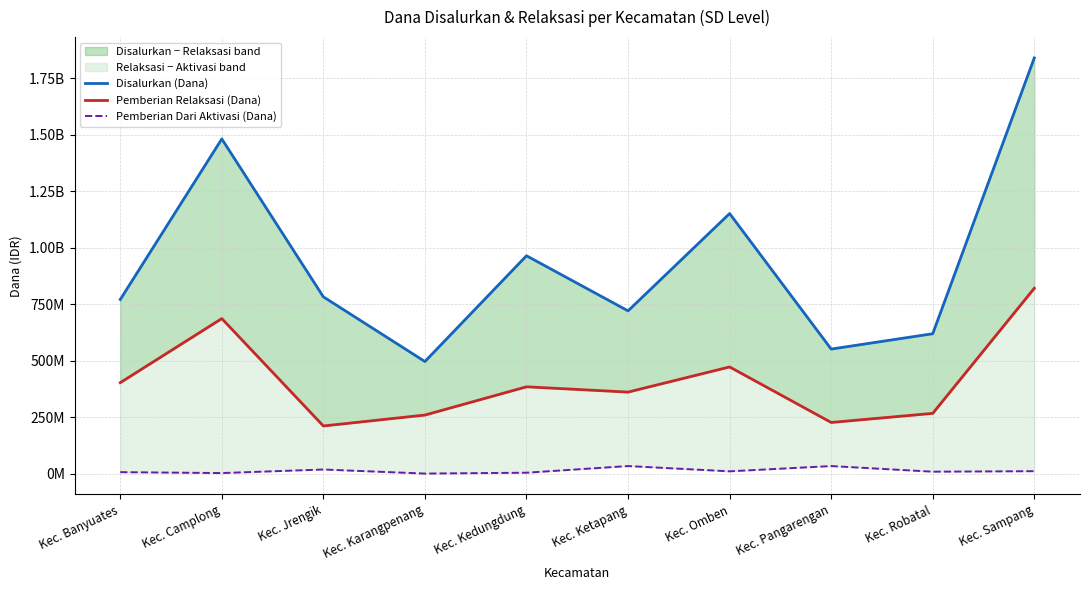

Where is the first local maximum for Pemberian Relaksasi (Dana)?

Kec. Camplong